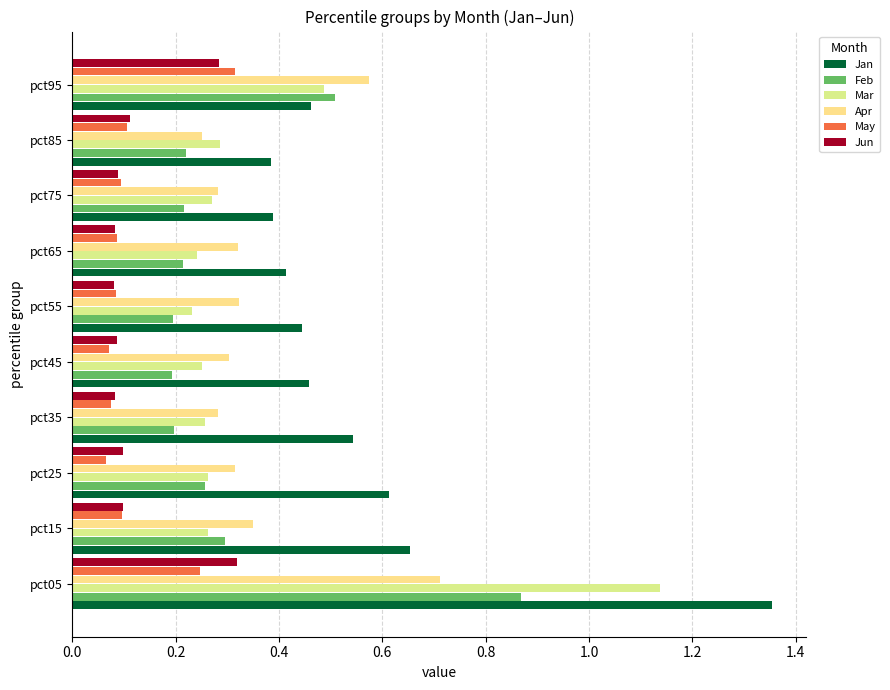

What is the sum of all Apr values?

3.7